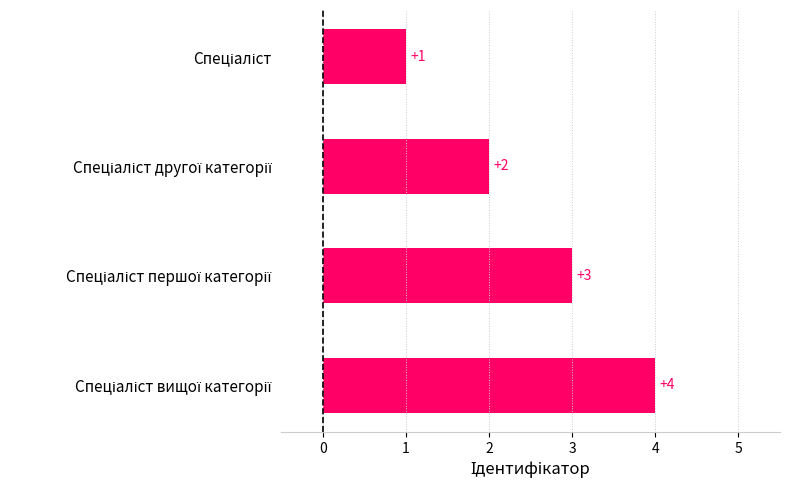

How many series are shown in this chart?

1